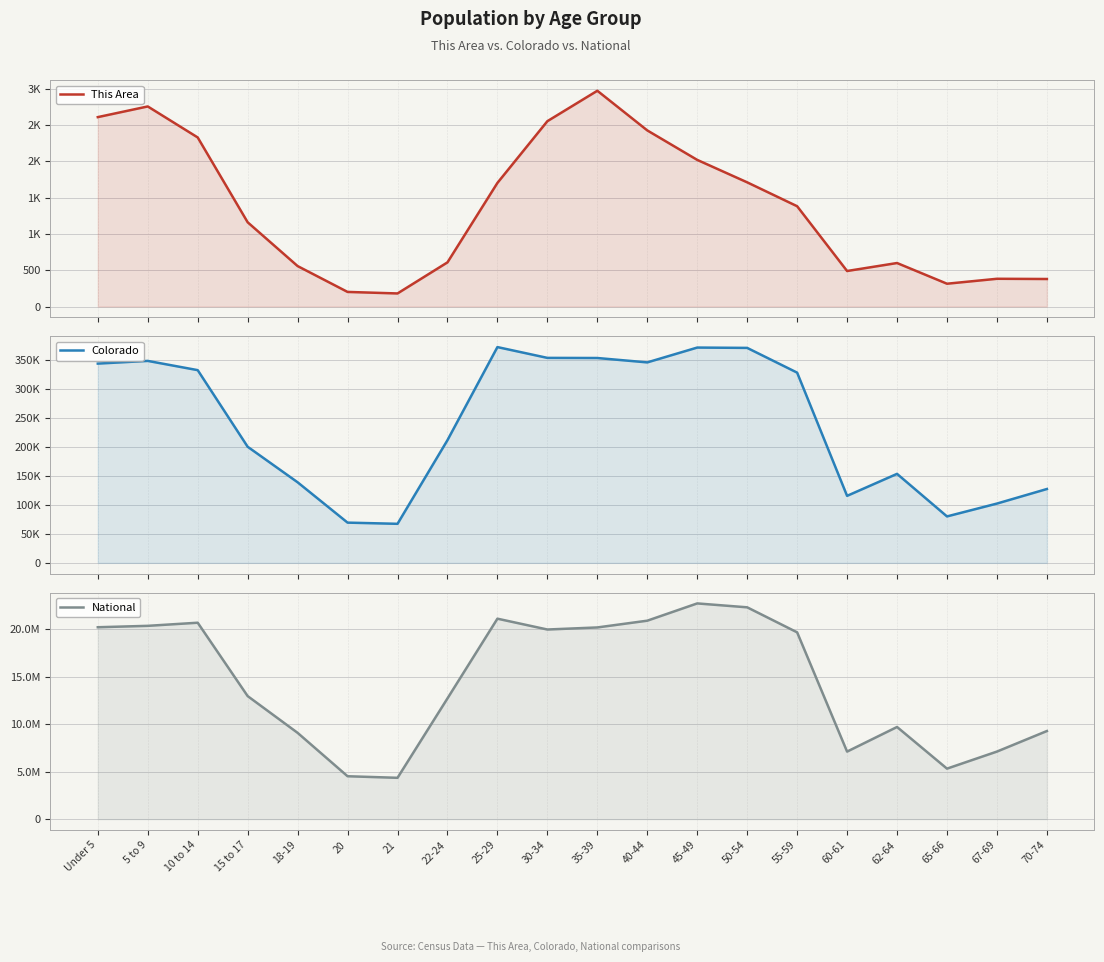

What is the difference between the This Area values at 60-61 and Under 5?

2119